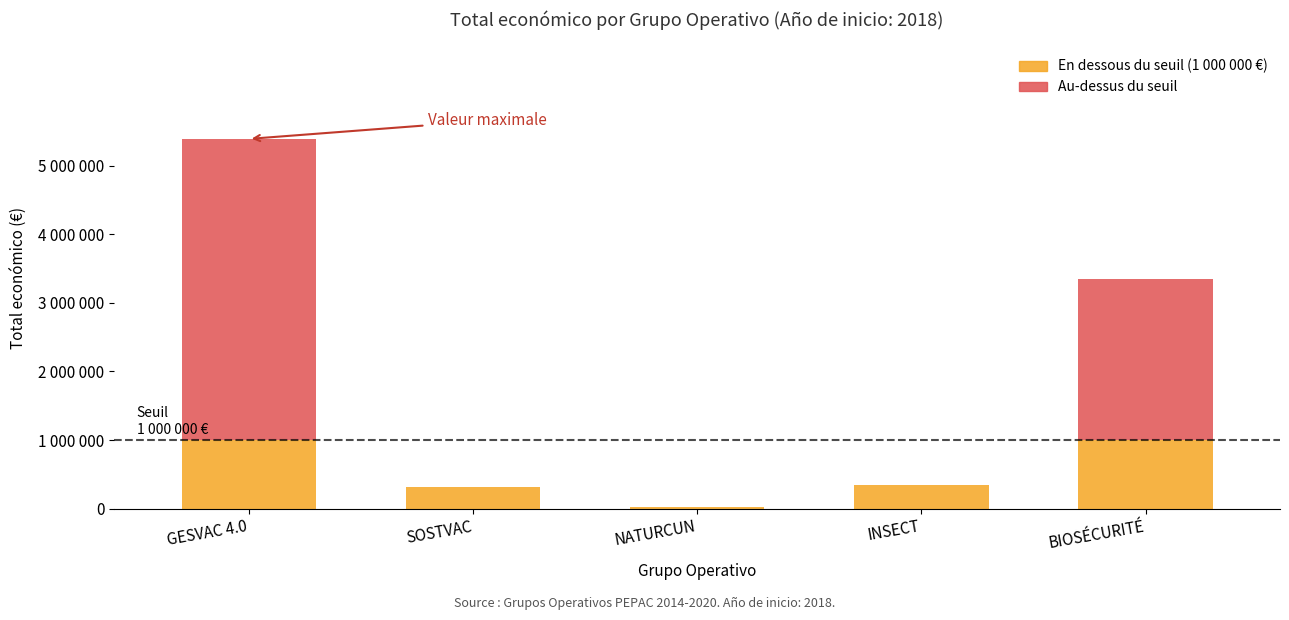

What is the label of the 5th bar from the right?

GESVAC 4.0